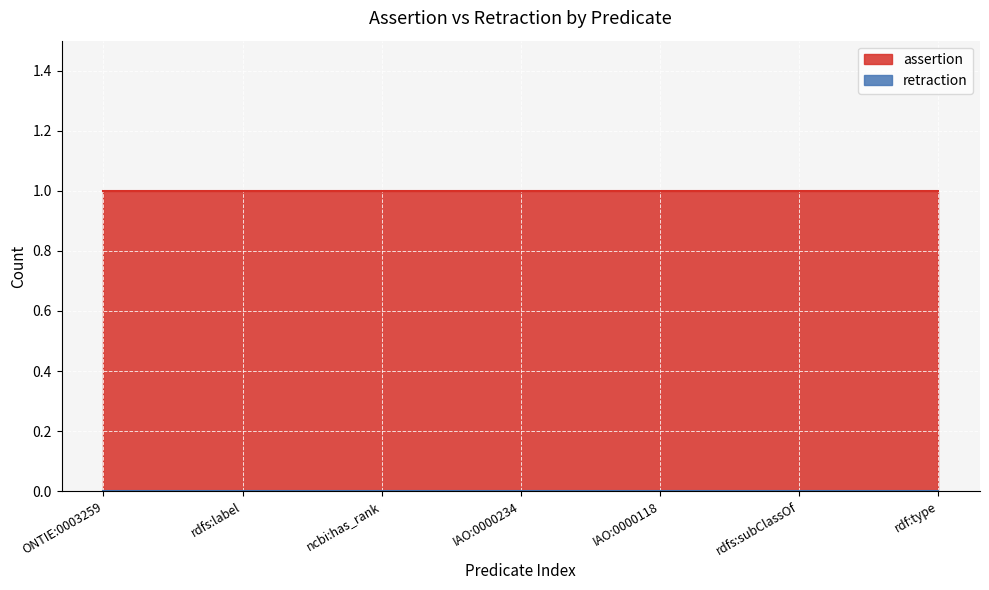

Rank the categories by assertion value from highest to lowest.

ONTIE:0003259, rdfs:label, ncbi:has_rank, IAO:0000234, IAO:0000118, rdfs:subClassOf, rdf:type